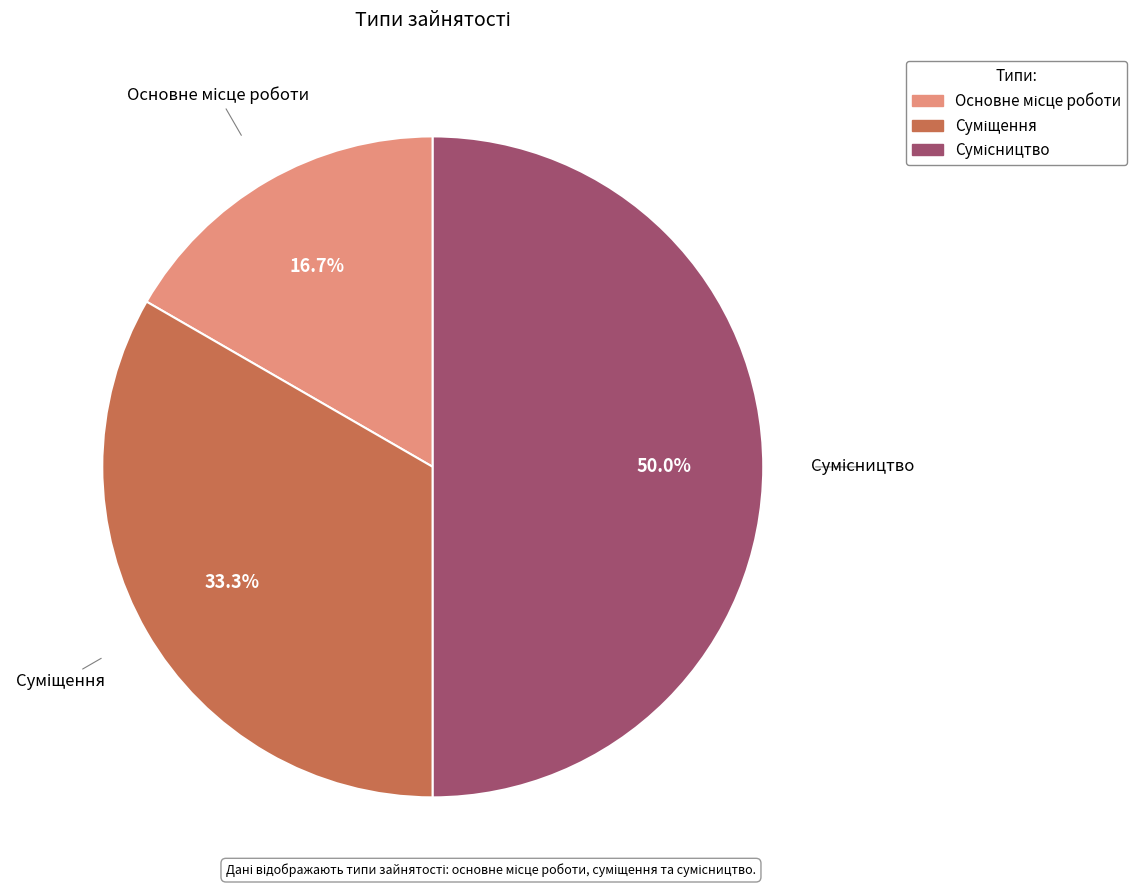

Rank the categories by value from lowest to highest.

Основне місце роботи, Суміщення, Сумісництво